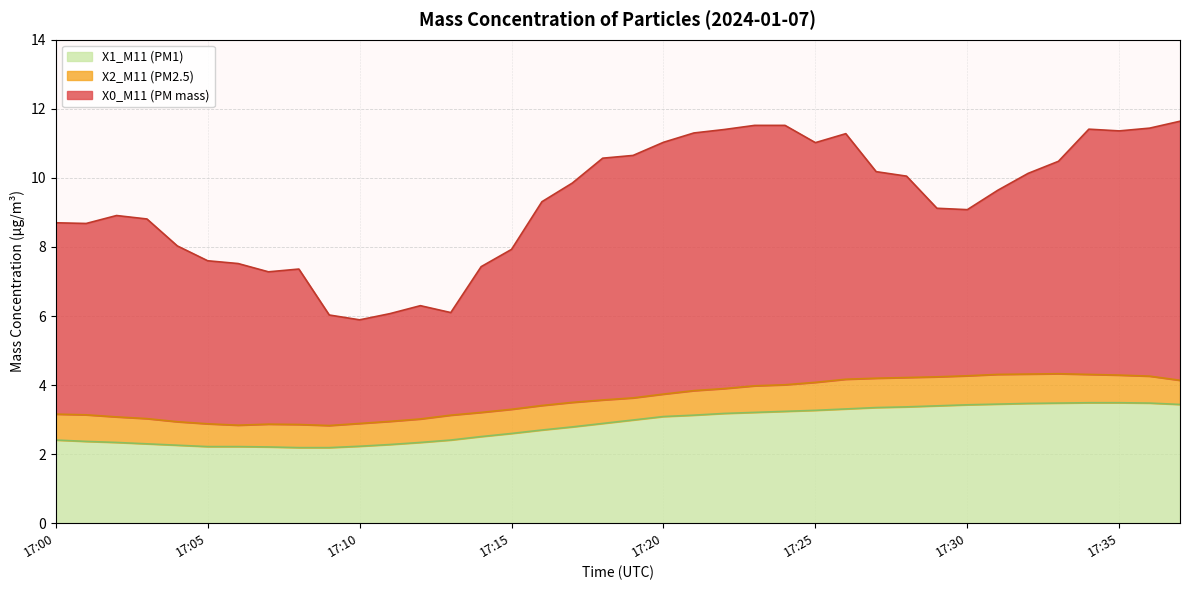

At 17:04, list the series in order from largest to smallest.

X0_M11 (PM mass), X2_M11 (PM2.5), X1_M11 (PM1)